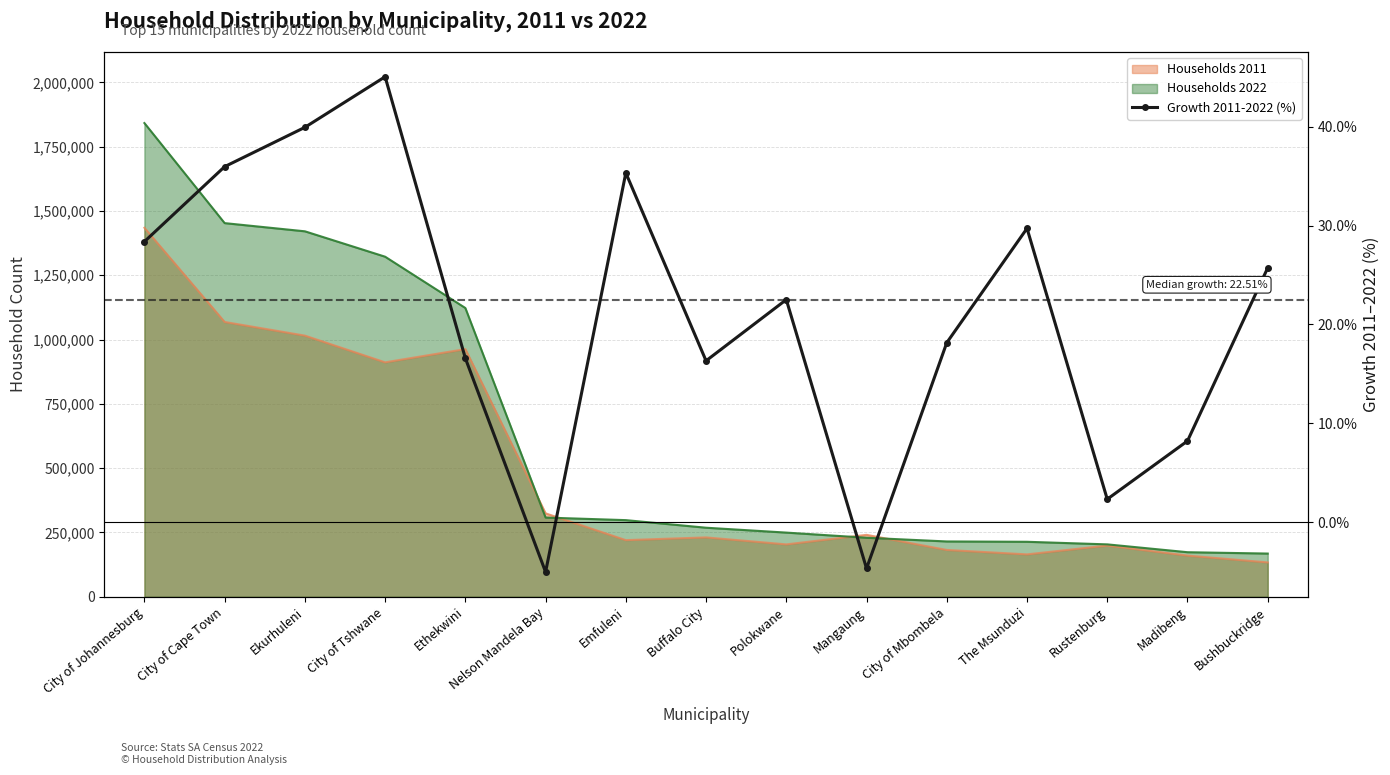

At which category does the data reach its first local valley?

Nelson Mandela Bay